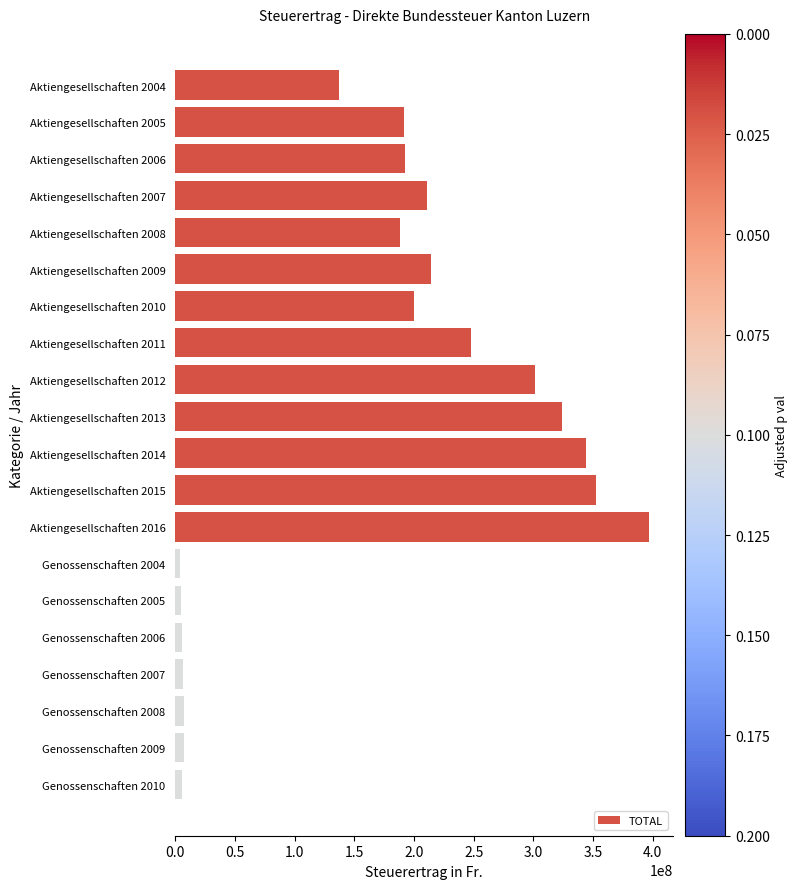

What is the maximum value shown in the chart?

397277858